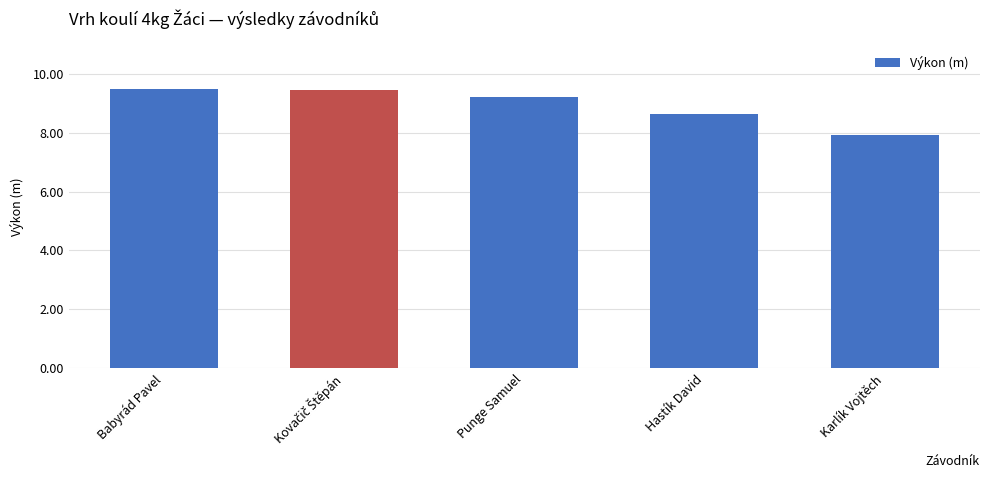

What is the smallest value displayed?

7.9